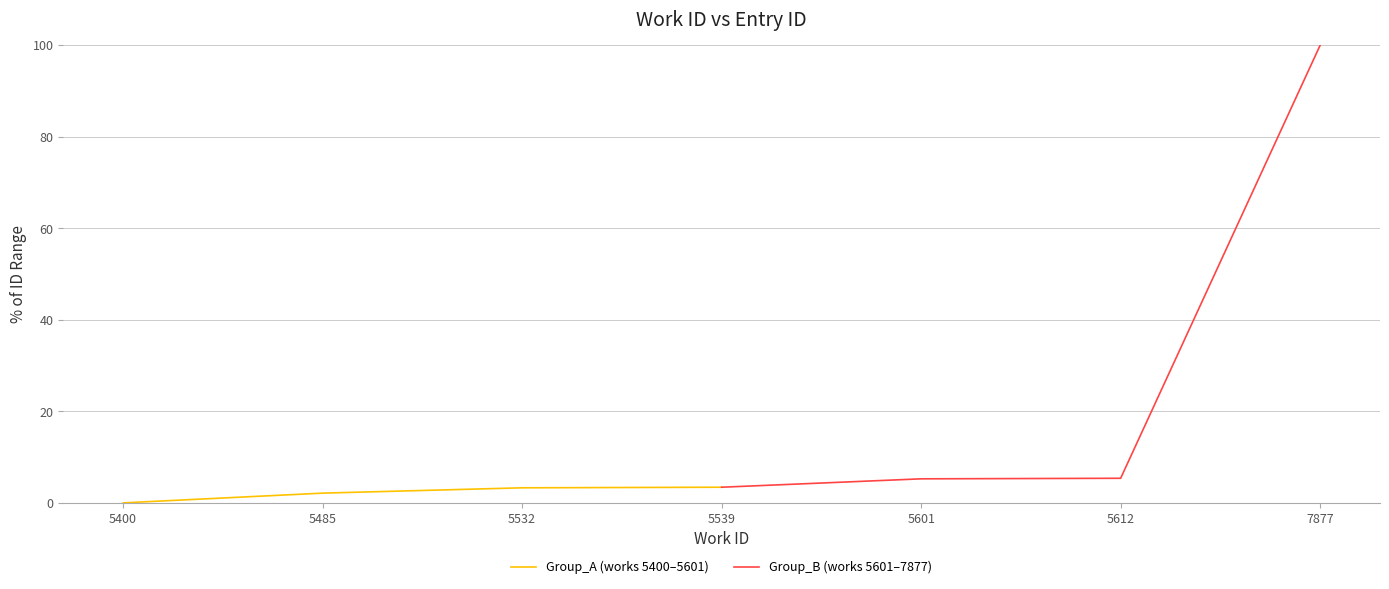

True or false: Group_A (works 5400–5601) has more than 2 points higher than both neighbors.

False